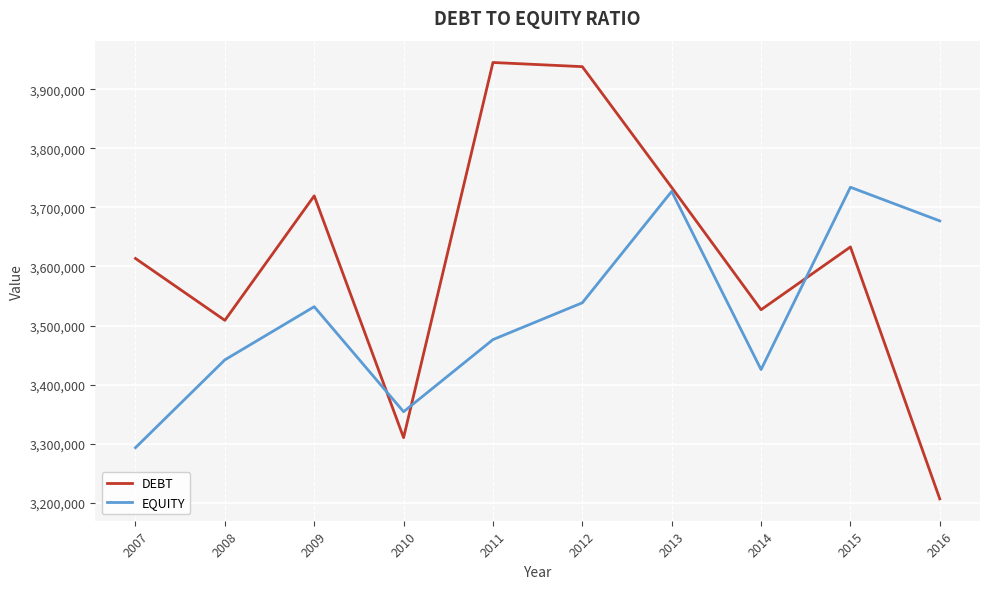

How many distinct data groups are displayed?

2